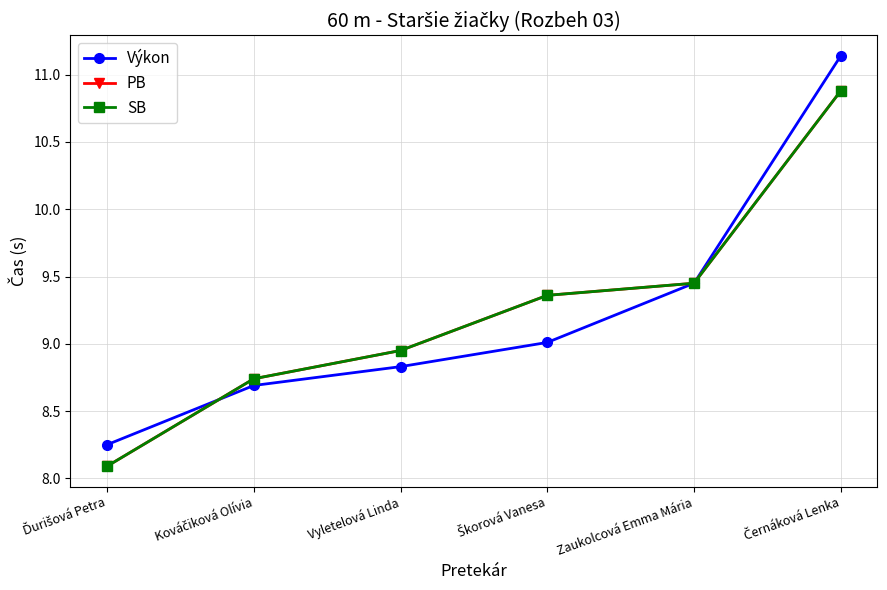

The value of SB at Kováčiková Olívia is 5.2. True or false?

False